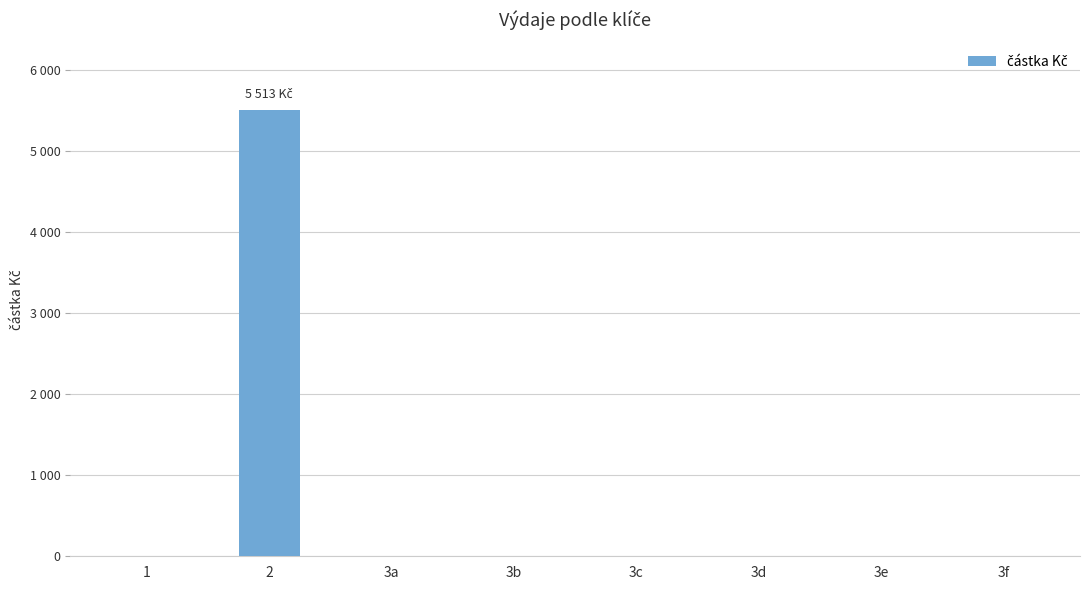

List the labels in order of value, smallest first.

1, 3a, 3b, 3c, 3d, 3e, 3f, 2